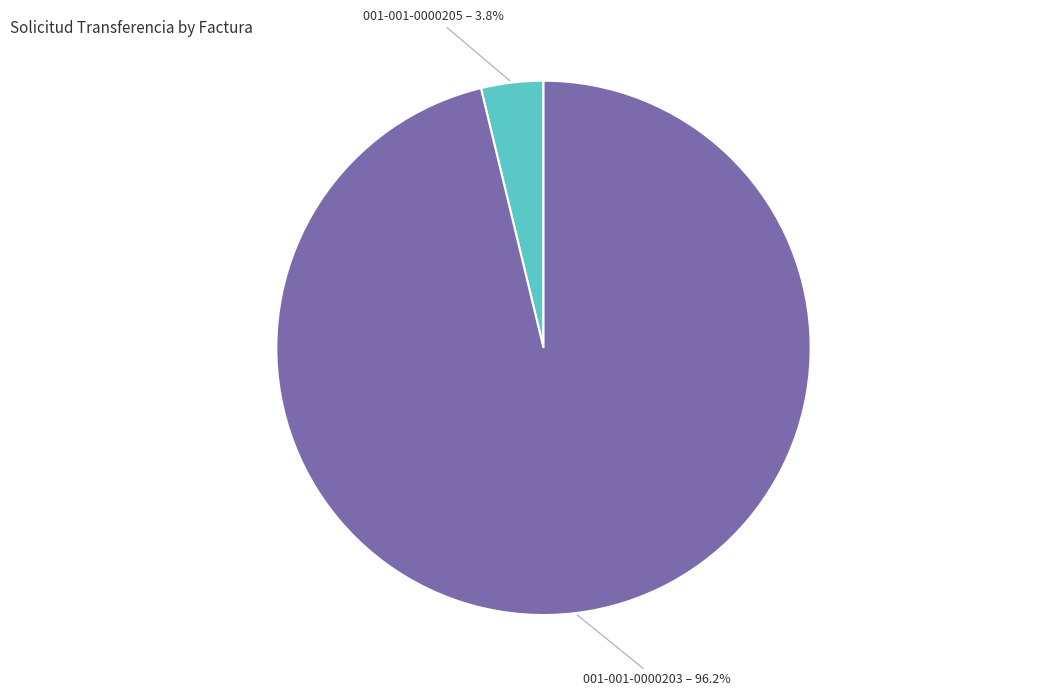

The 001-001-0000205 slice represents 4% of the pie. True or false?

True